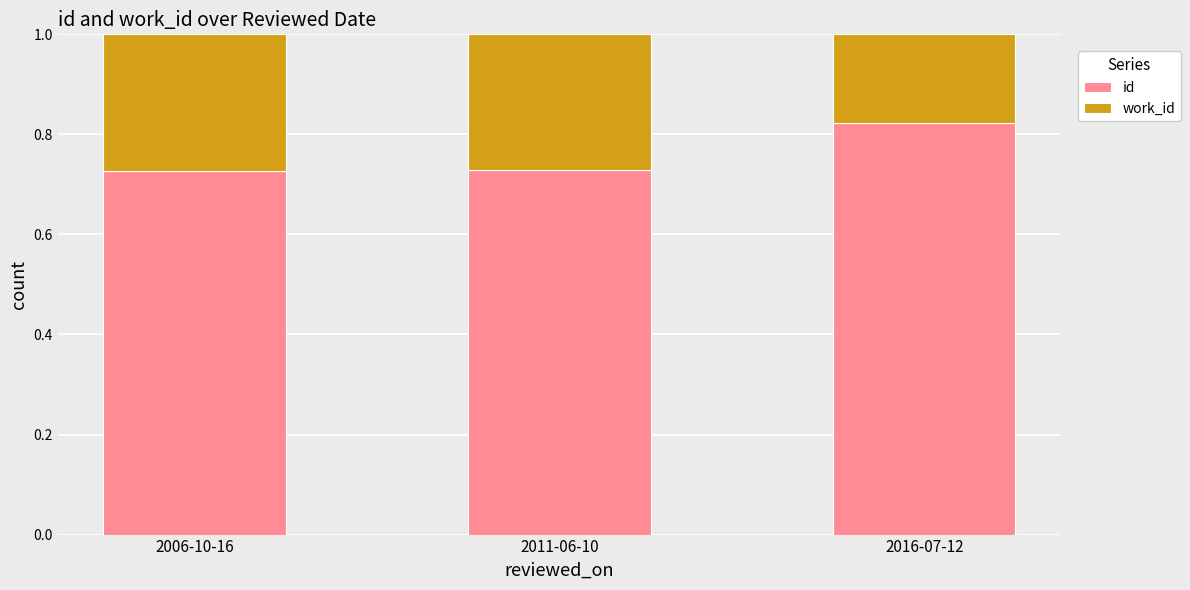

What is the total value across all series at 2016-07-12?

1.0